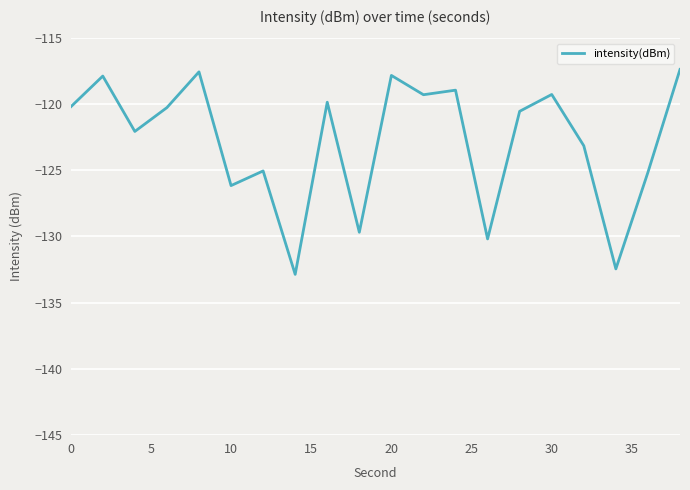

What is the maximum value shown in the chart?

-117.3